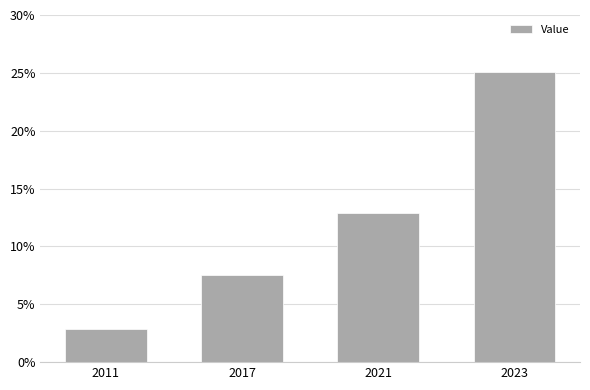

Between 2023 and 2017, which is larger?

2023